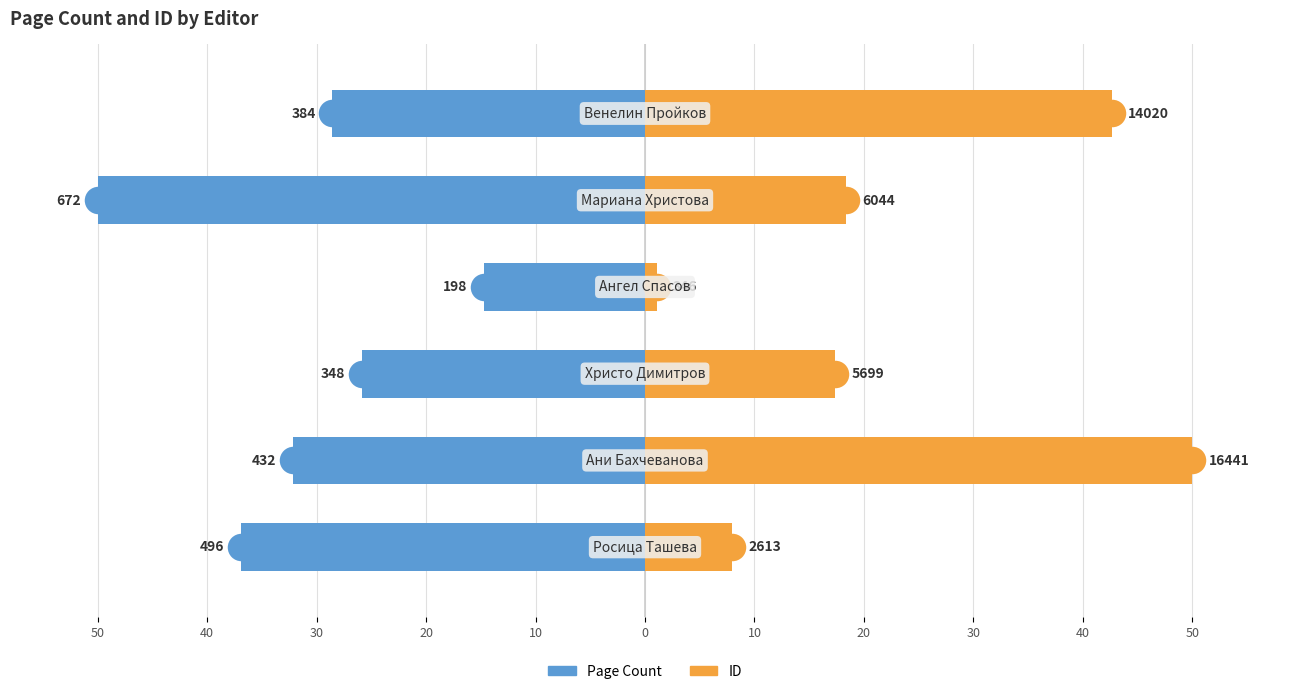

The value of ID at 40 is 50.0. True or false?

True